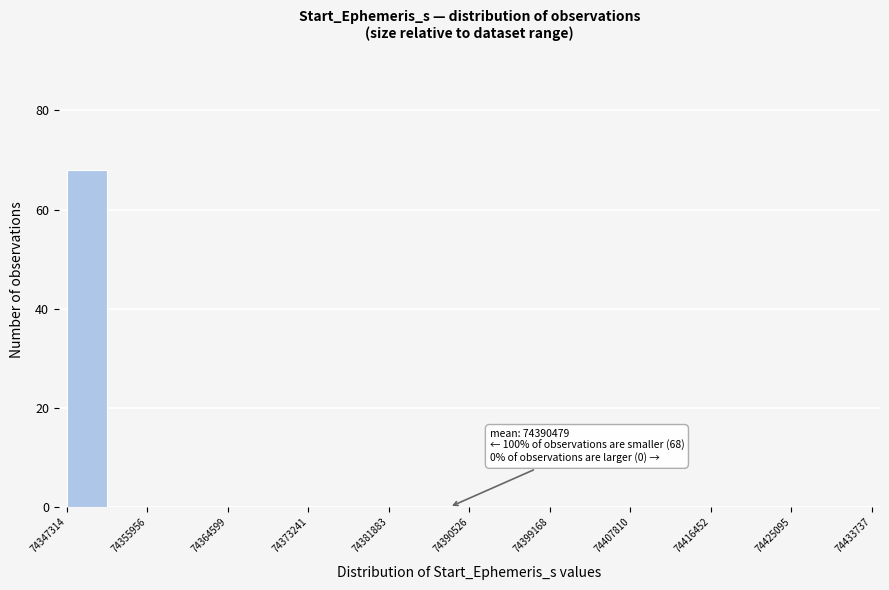

Over which range of the x-axis is the bar tallest?

74347000 to 74352000